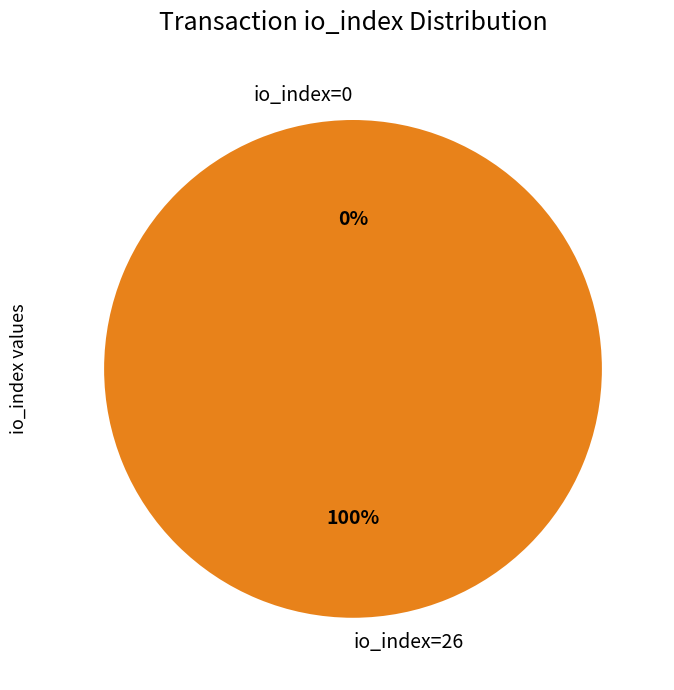

Is there a majority slice in this chart?

Yes